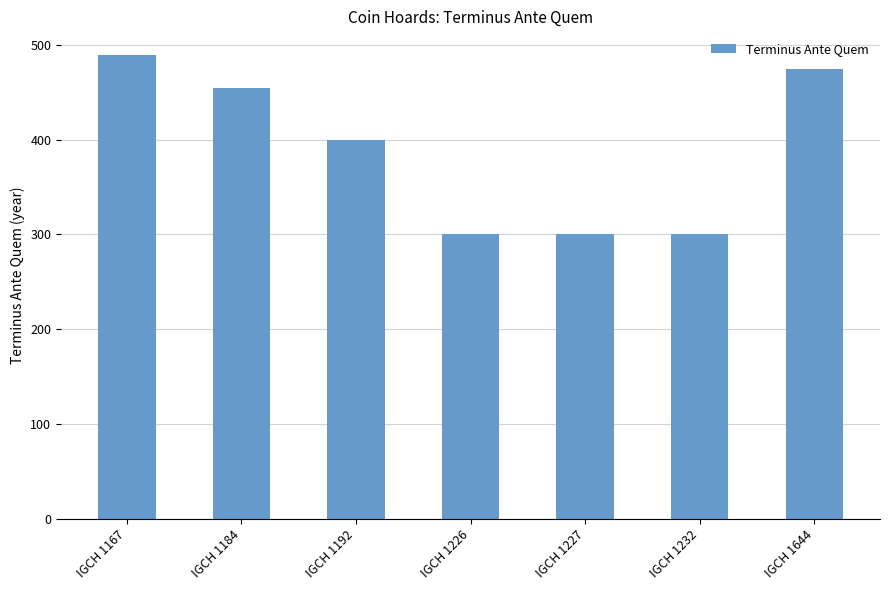

Reading right to left, list all the values displayed in this chart.

IGCH 1644=475	IGCH 1232=300	IGCH 1227=300	IGCH 1226=300	IGCH 1192=400	IGCH 1184=455	IGCH 1167=490